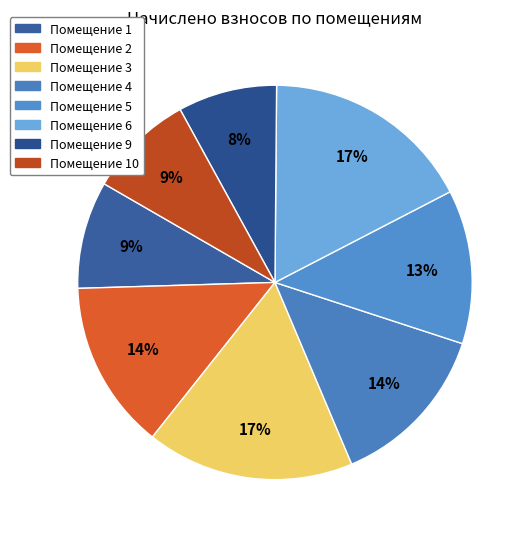

How many segments does this pie chart have?

8